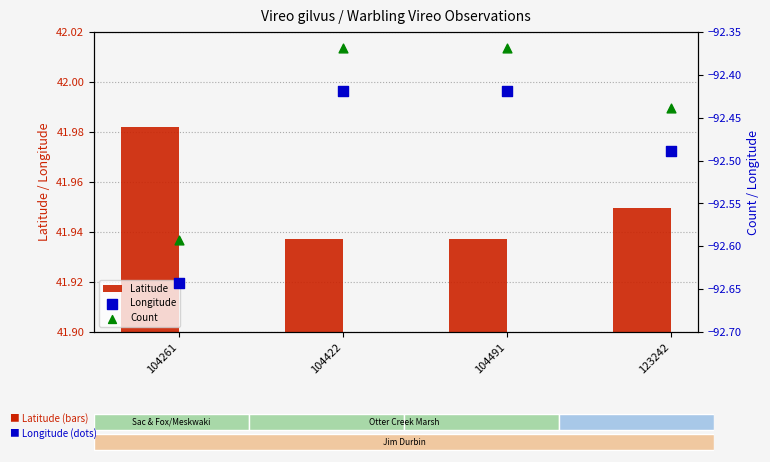

What are all the series names shown in the legend?

Latitude, Longitude, Count